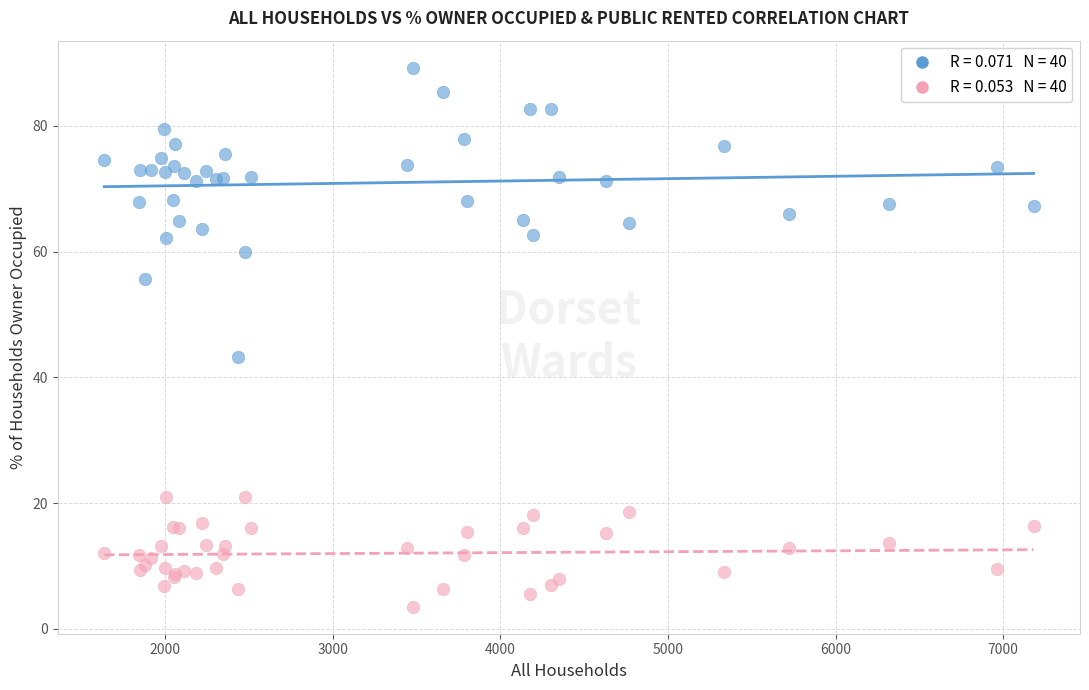

Across all series, what Y value is closest to 46?

43.2